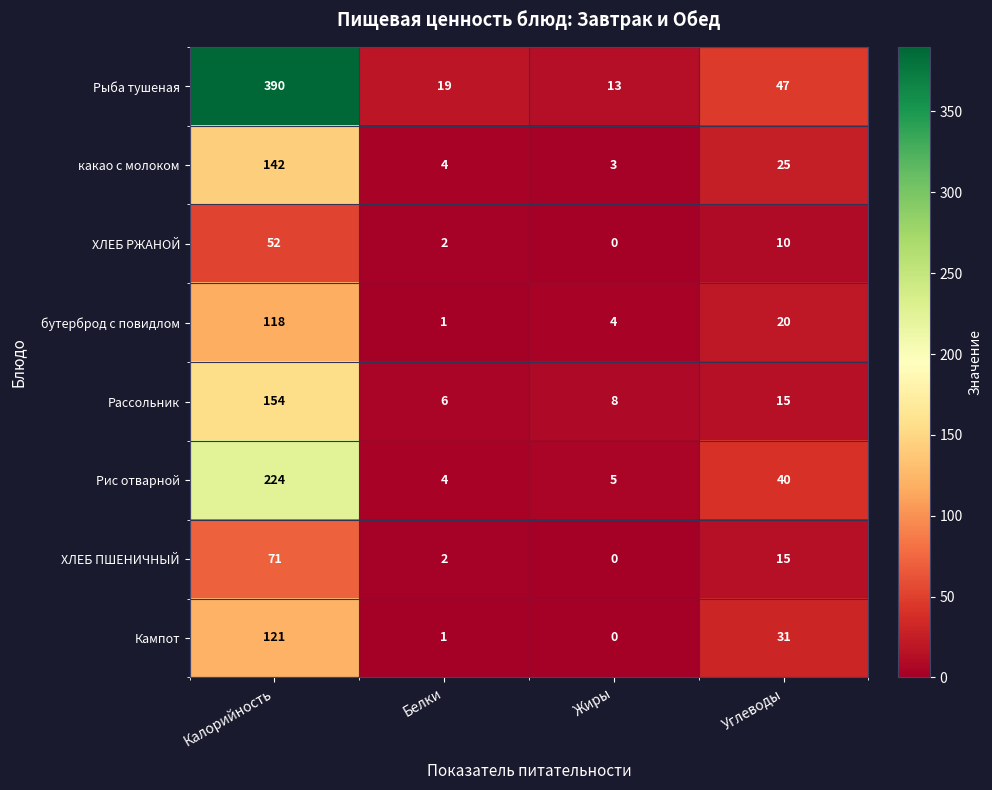

Where does the Кампот series first go above 31?

Калорийность